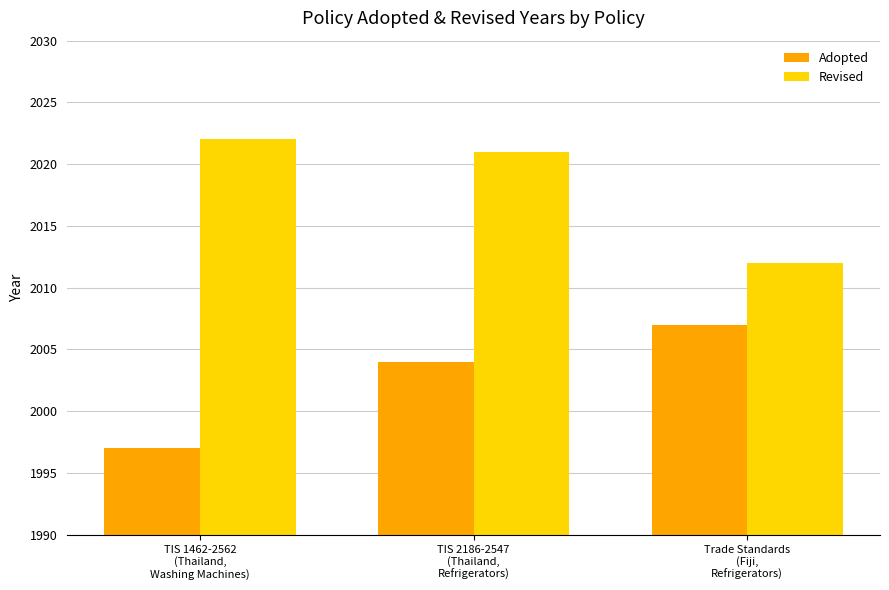

What is the label of the 3rd bar from the left?

Trade Standards
(Fiji,
Refrigerators)